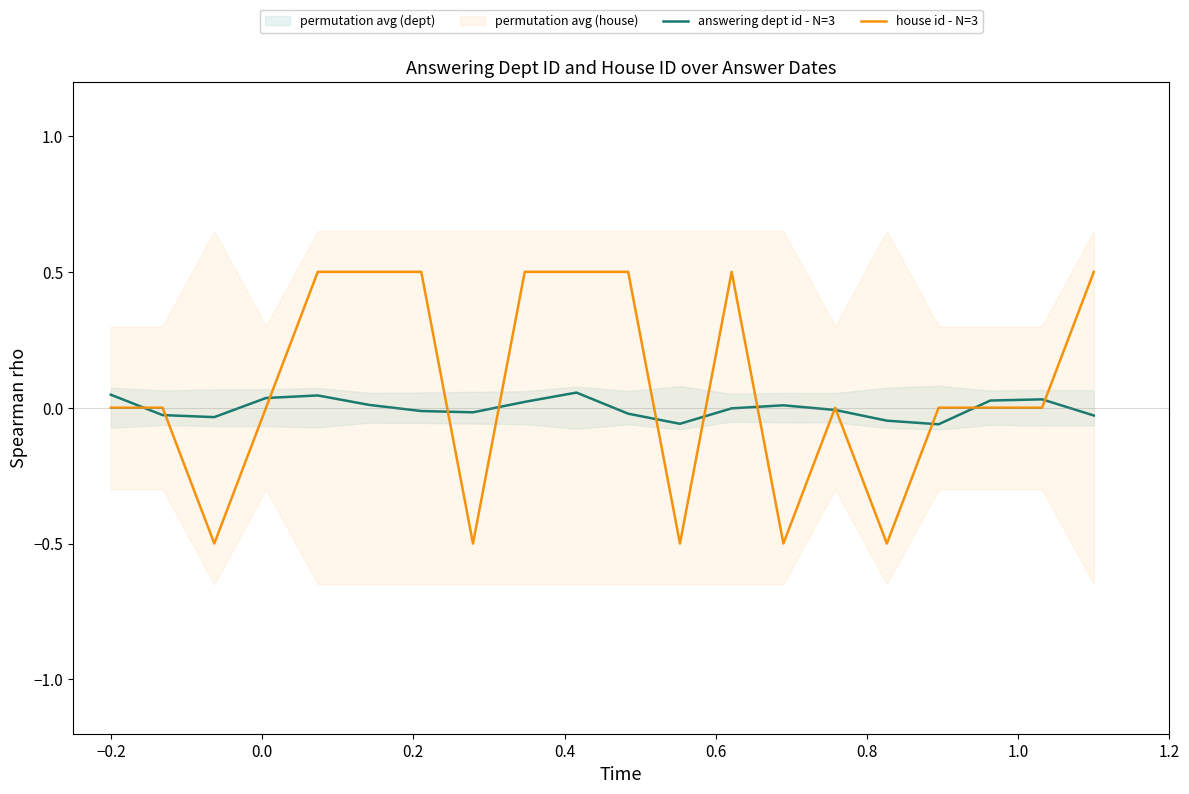

Which series has the largest total across all categories?

house id - N=3